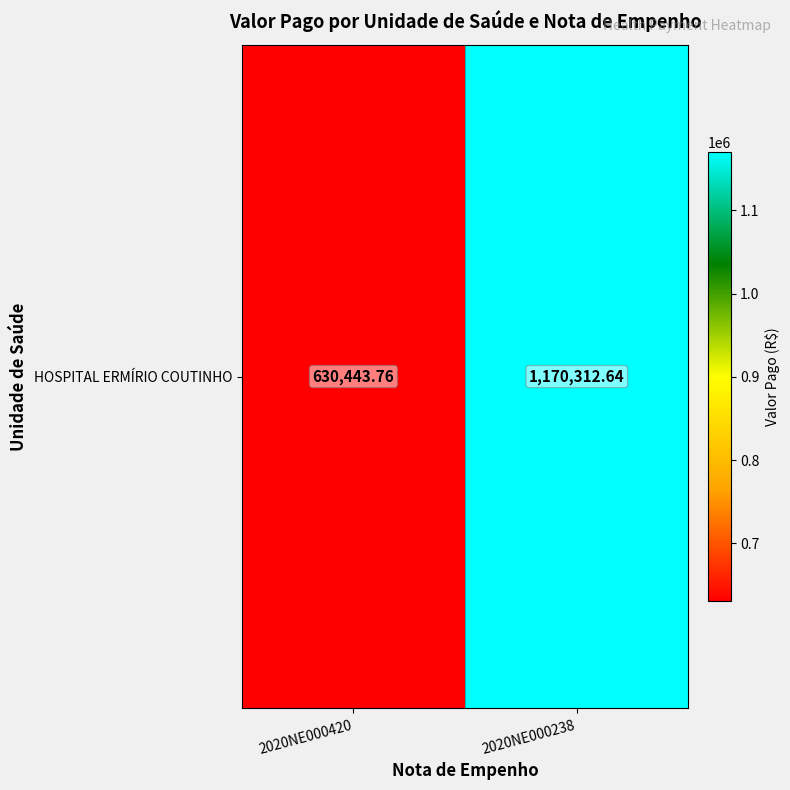

What is the sum of all values?

1800756.4